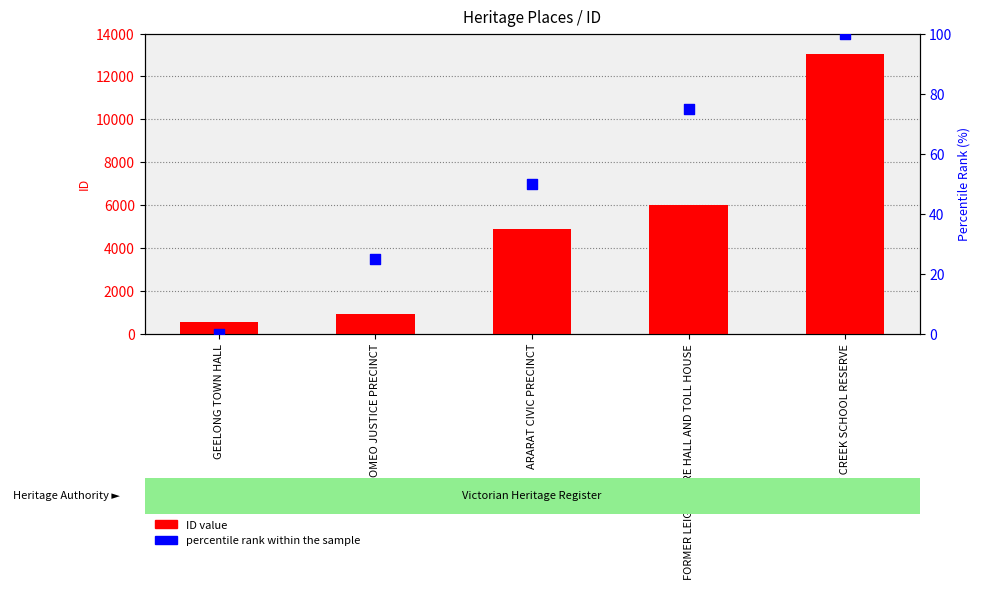

Which series contains the highest Y value?

ID value